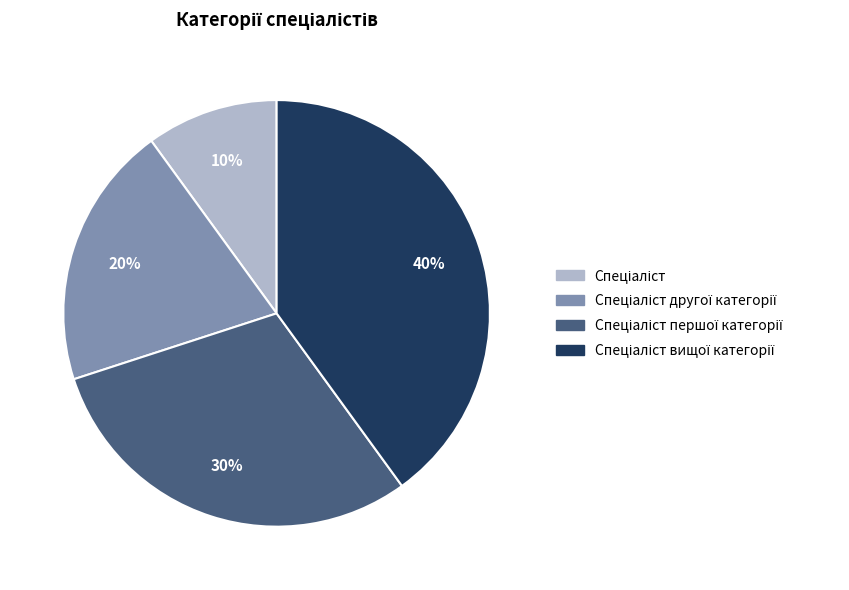

Is there any slice that represents more than half of the pie?

No